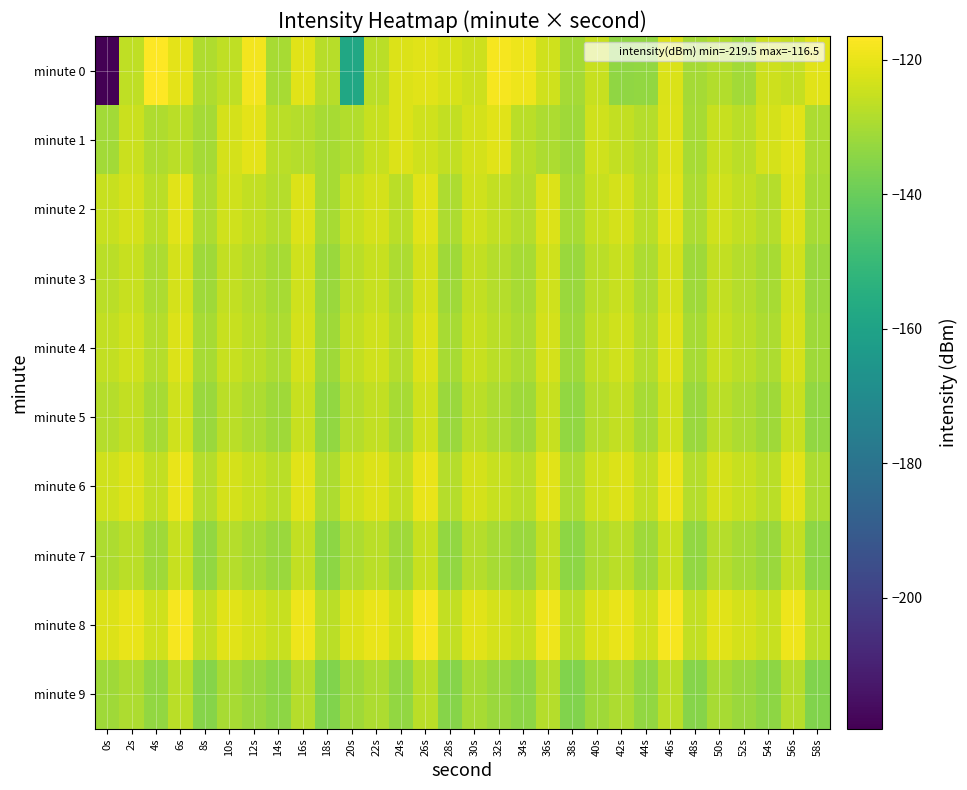

Between 16s and 50s, which series saw the biggest shift?

minute 0